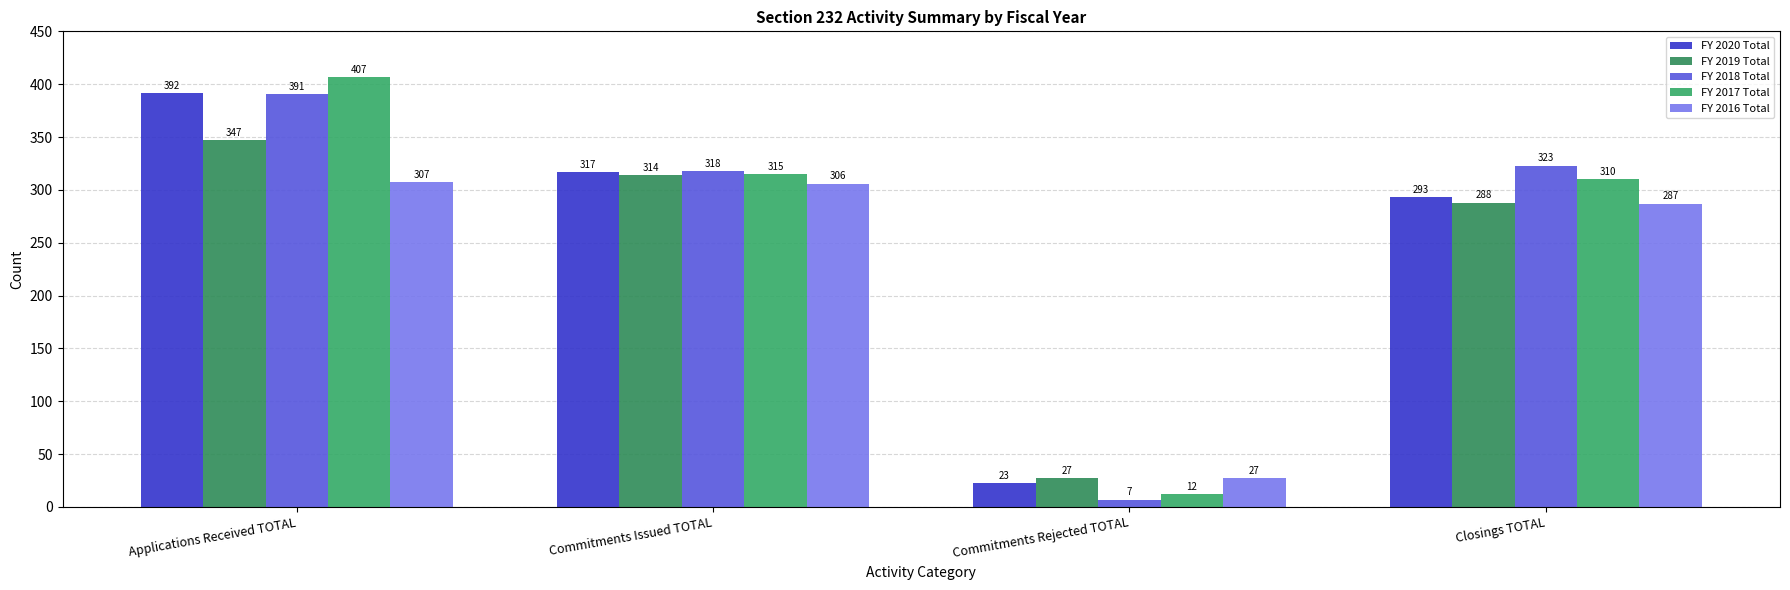

What is the total value across all series at Applications Received TOTAL?

1844